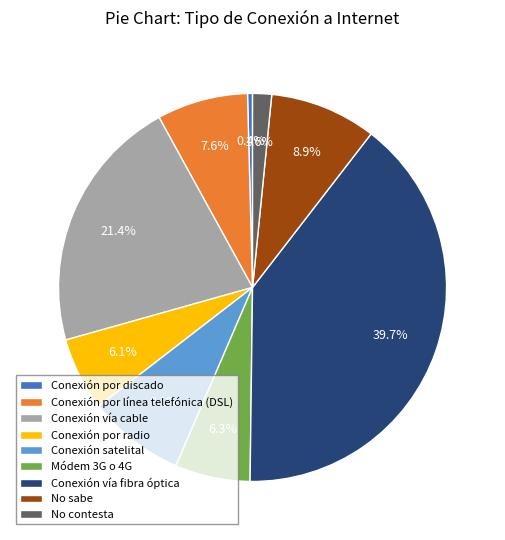

The Conexión por radio slice represents 1% of the pie. True or false?

False